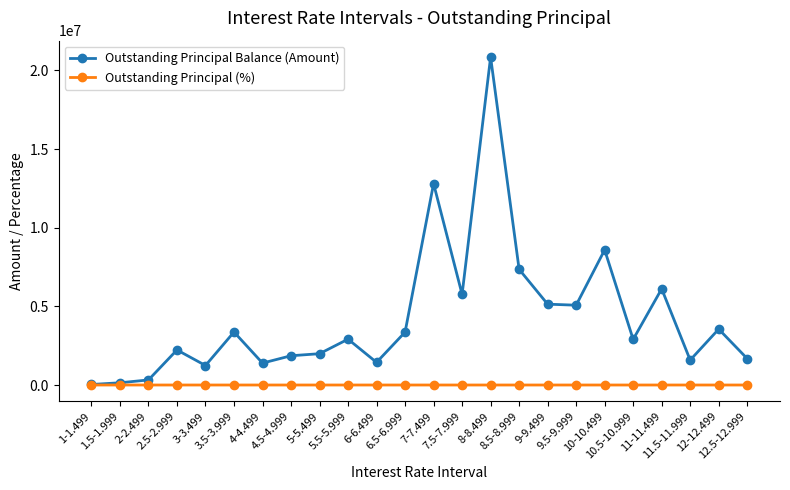

Does the chart display data point markers on the line(s)?

Yes